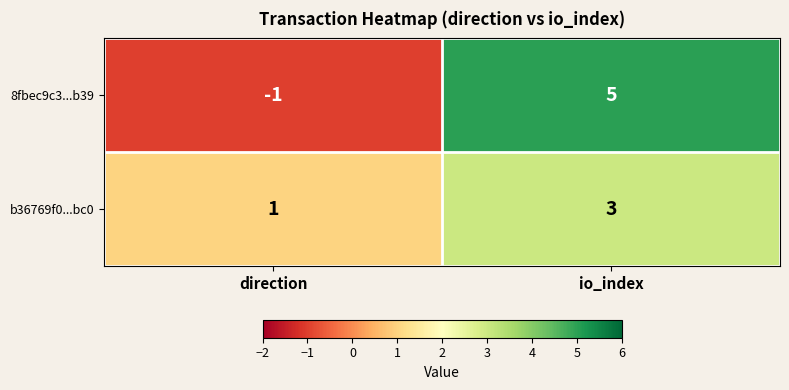

Between direction and io_index, which series saw the biggest shift?

8fbec9c3...b39